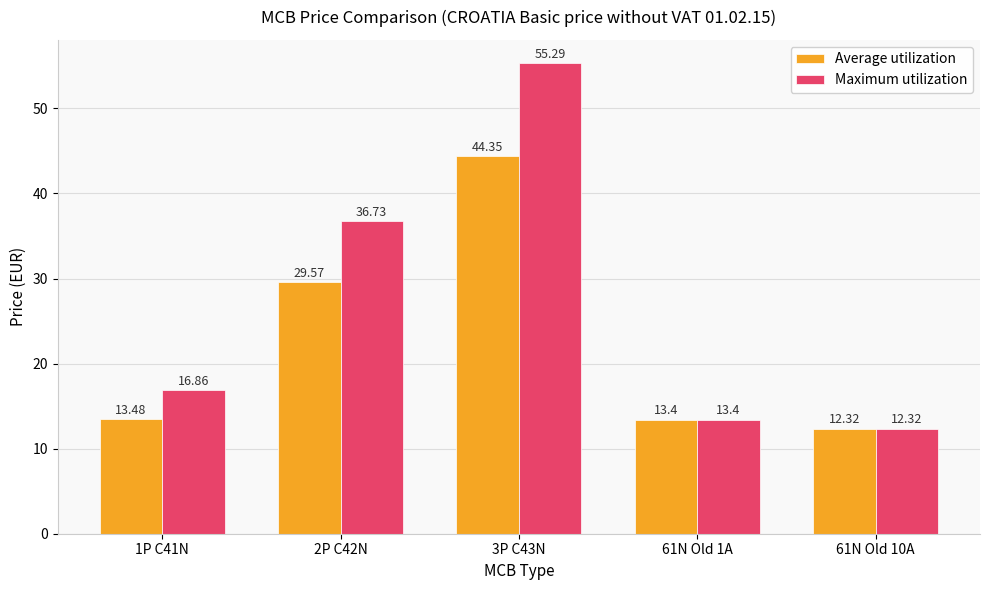

Where does the Average utilization series first go above 13?

1P C41N